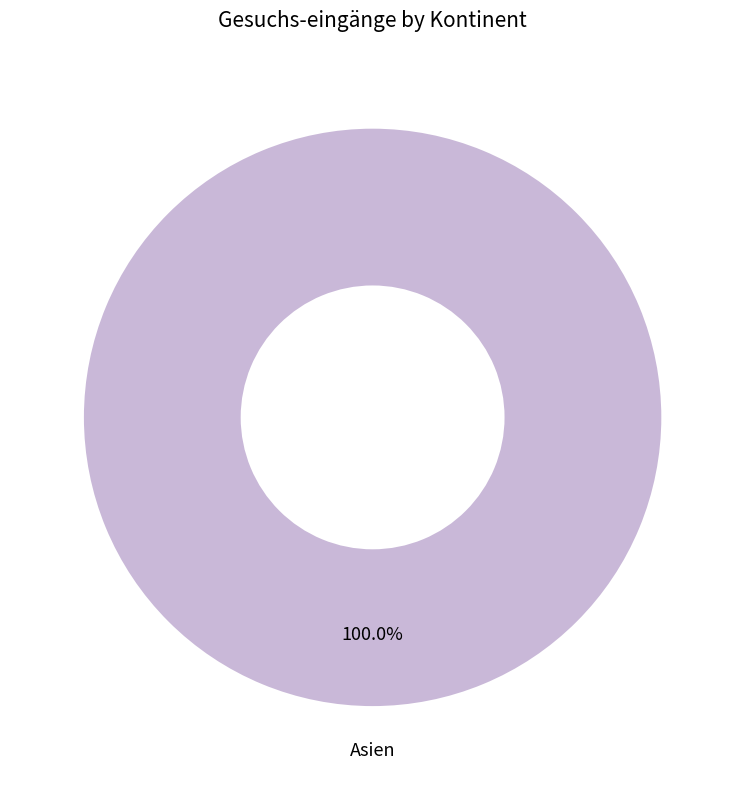

Does any single category account for the majority?

Yes